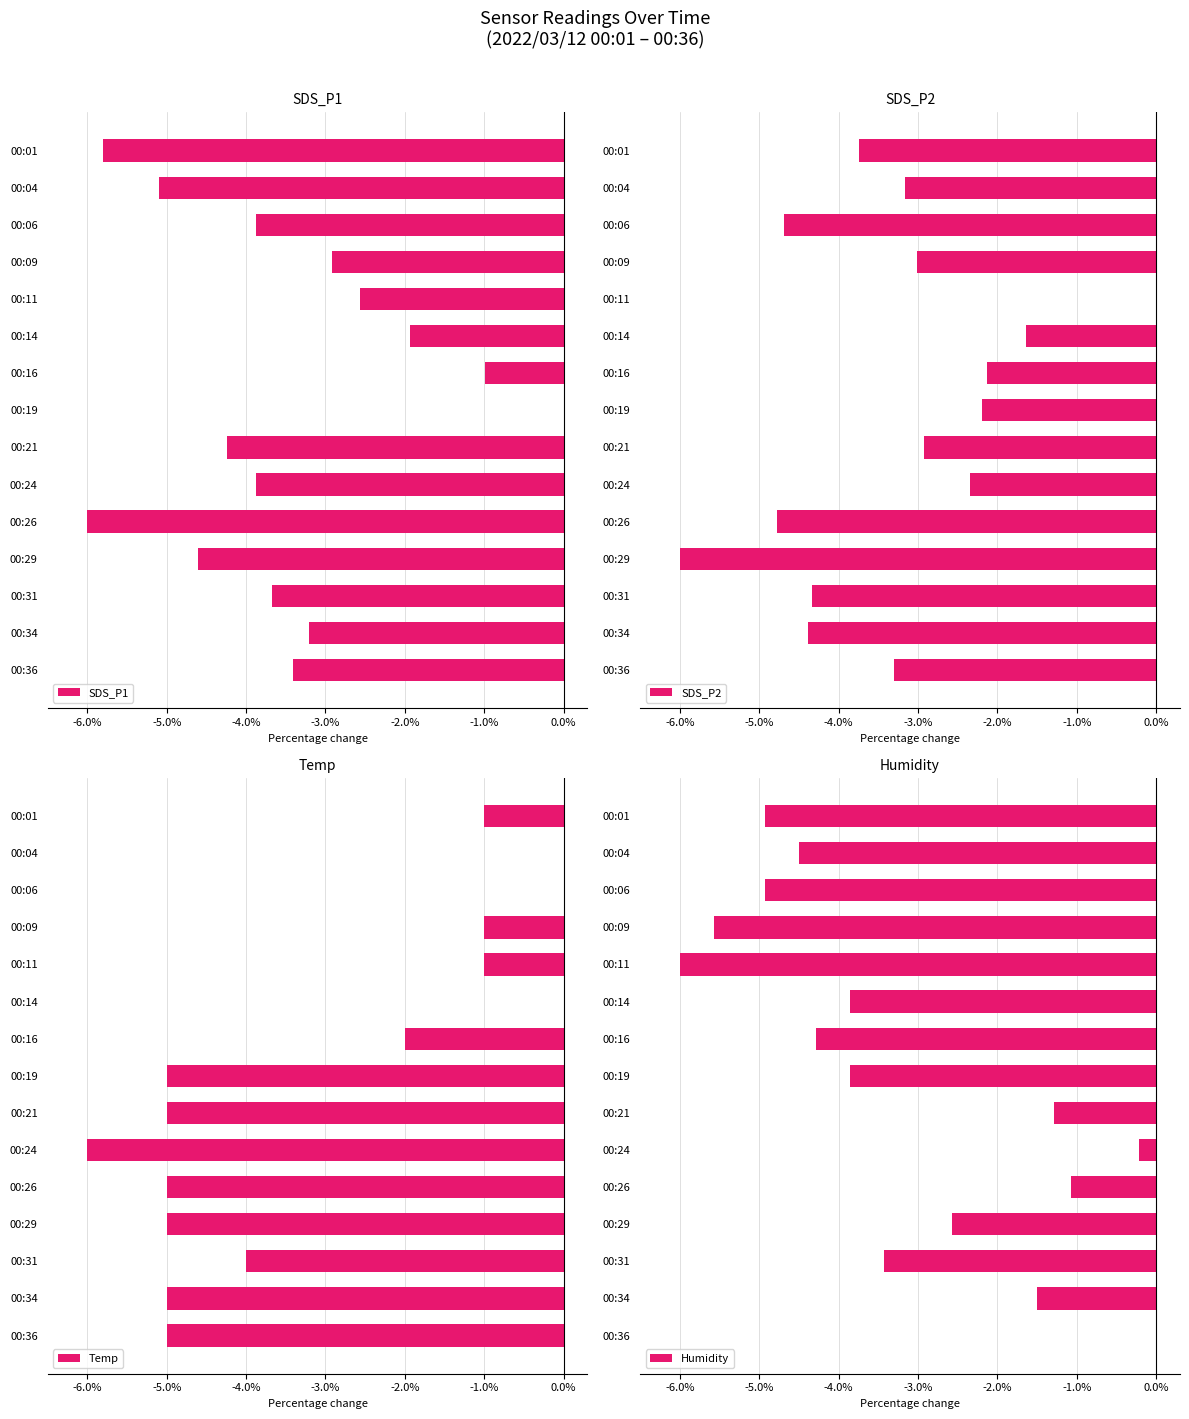

What is the sum of all SDS_P1 values?

-52.2